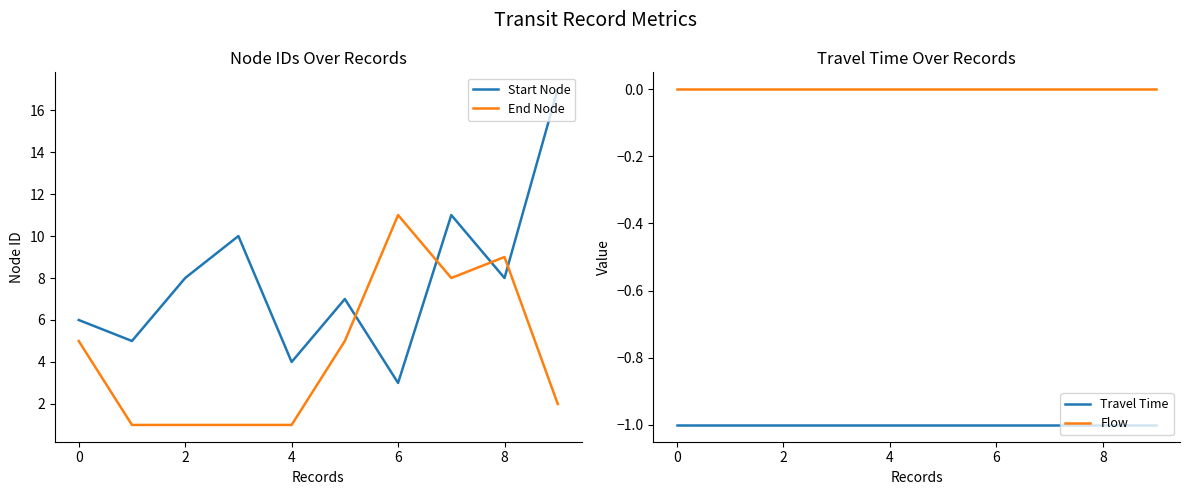

Reading left to right, what are all the values shown in this chart?

Start Node: 6	5	8	10	4	7	3	11	8	17
End Node: 5	1	1	1	1	5	11	8	9	2
Travel Time: -1	-1	-1	-1	-1	-1	-1	-1	-1	-1
Flow: 0	0	0	0	0	0	0	0	0	0